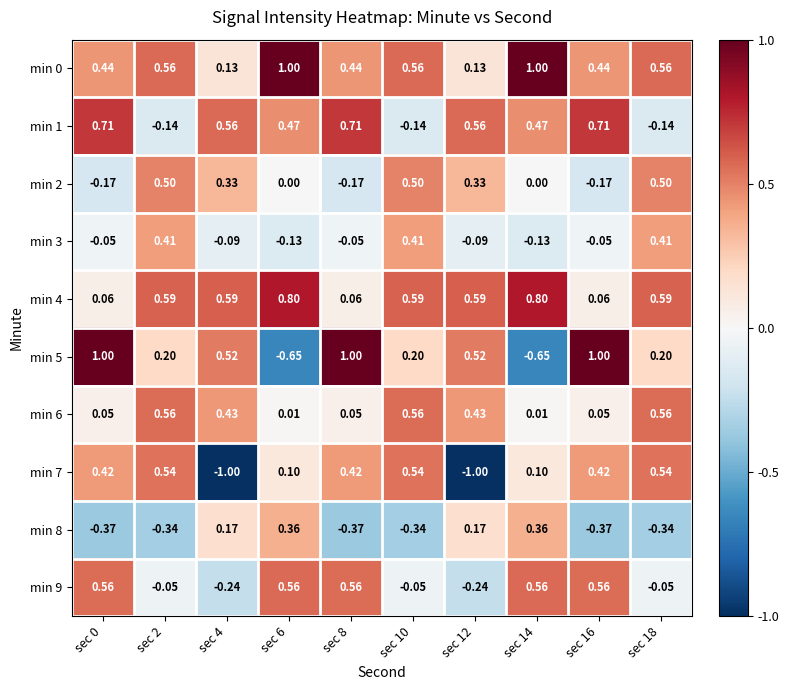

Is the value of min 5 at sec 4 greater than the value of min 8 at sec 8?

Yes